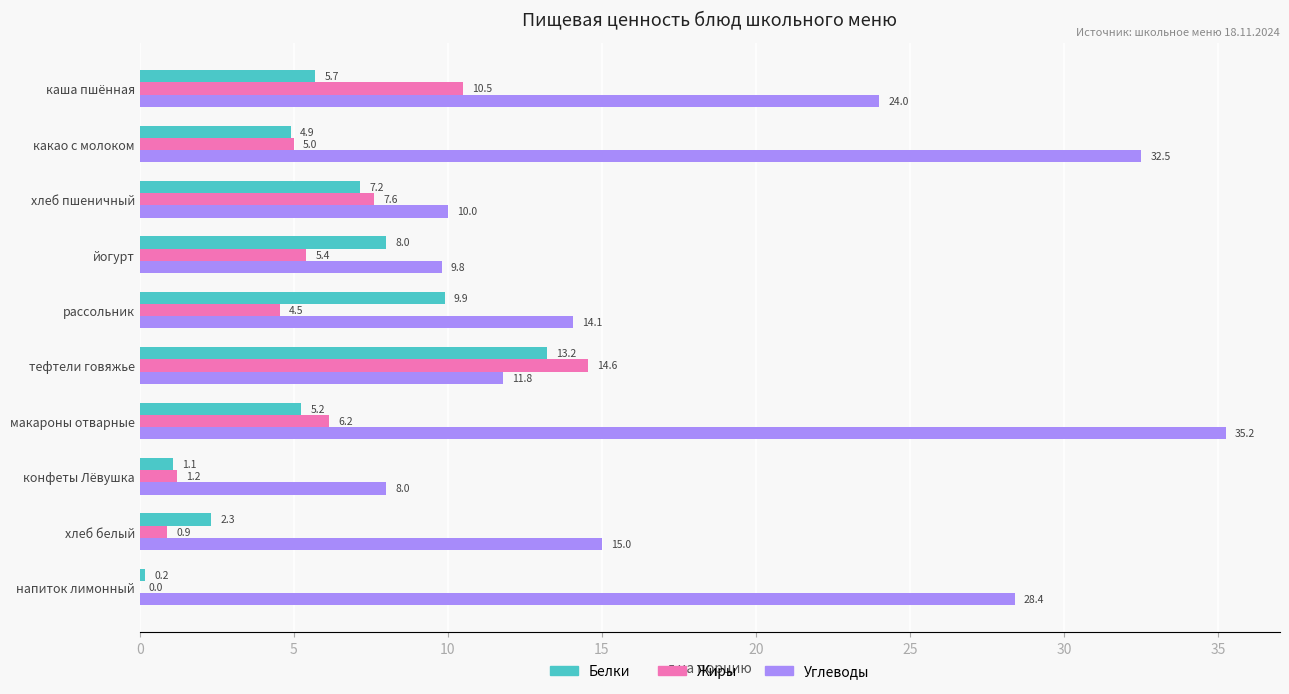

At which label is Белки closest to 6?

каша пшённая